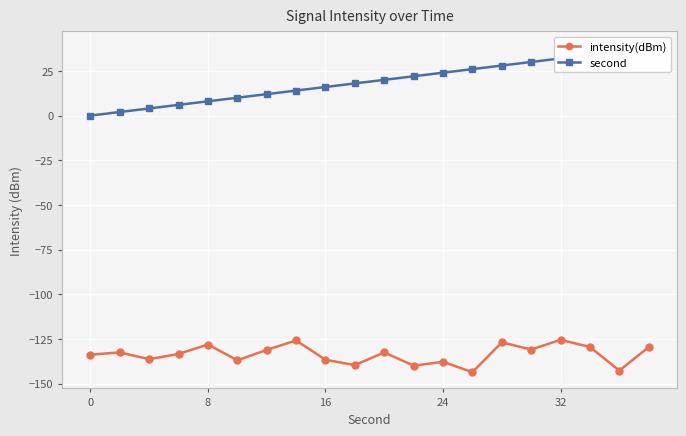

What are all the series names shown in the legend?

intensity(dBm), second